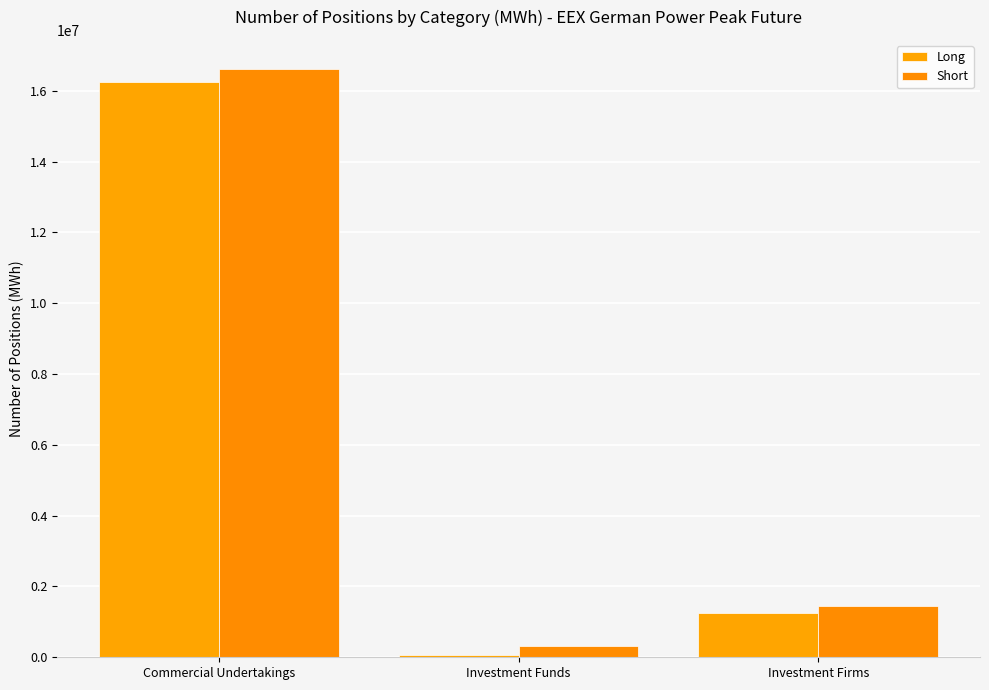

Are the bars horizontal?

No